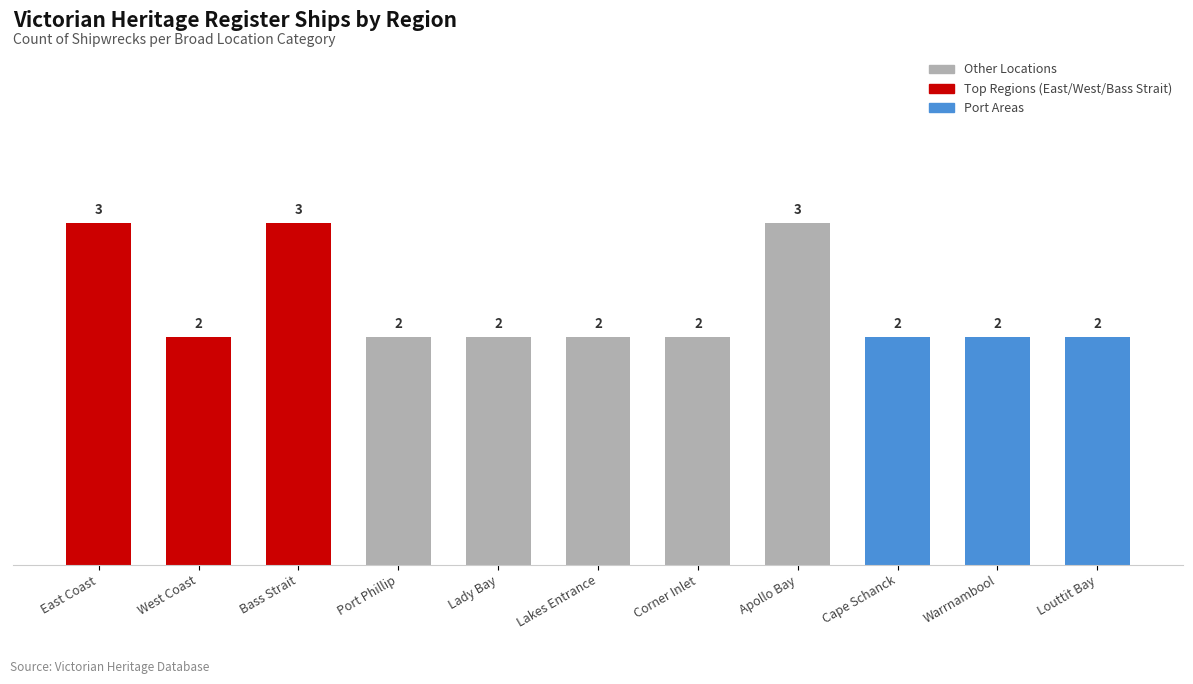

What is the difference between the maximum and second lowest values?

1